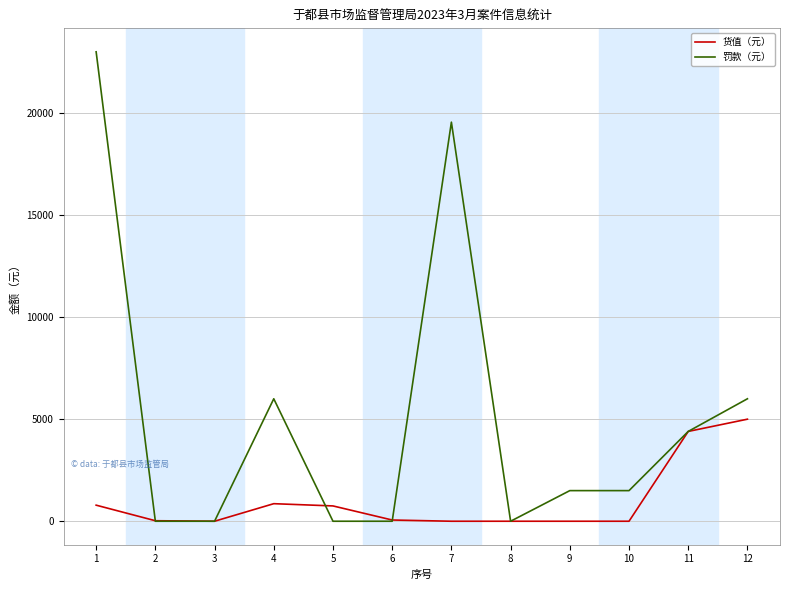

What is the maximum value for 货值（元）?

5000.0